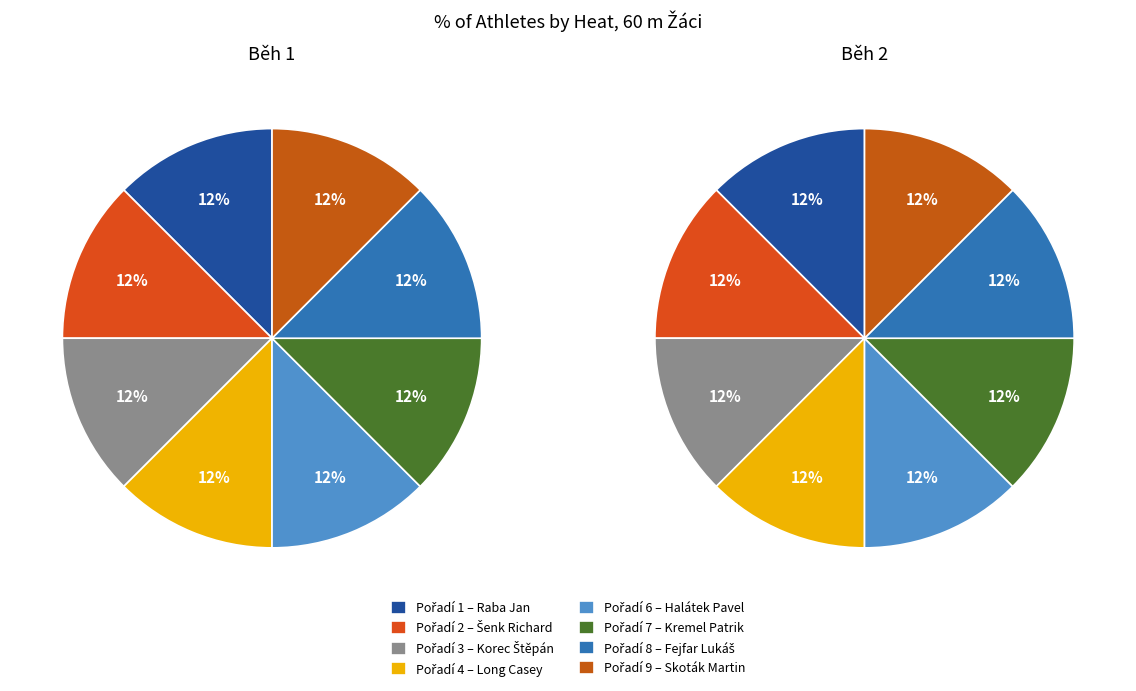

Which series has the widest spread of values?

Běh 2